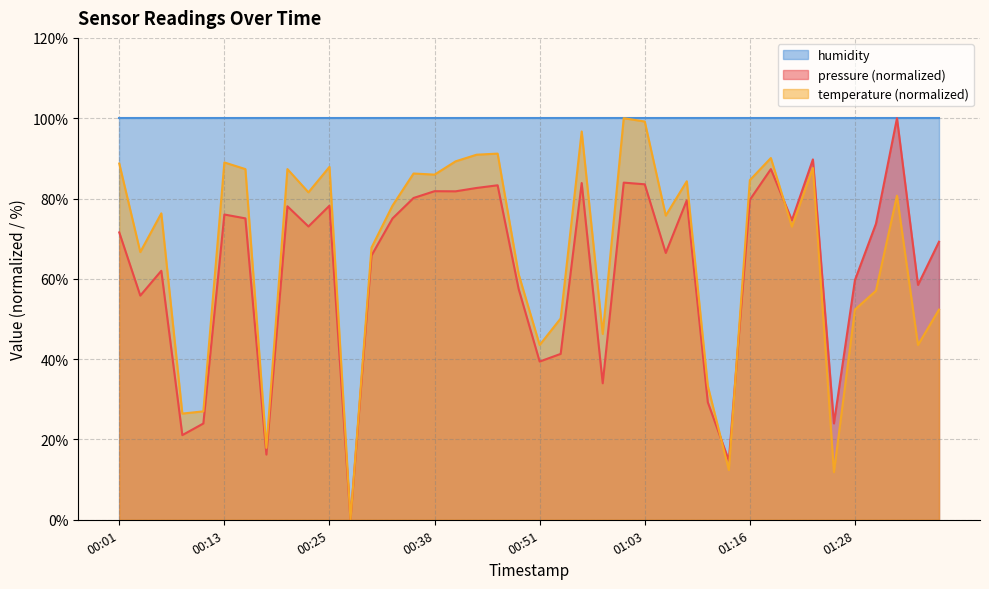

Between which two adjacent categories do temperature and pressure first intersect?

01:11 and 01:13